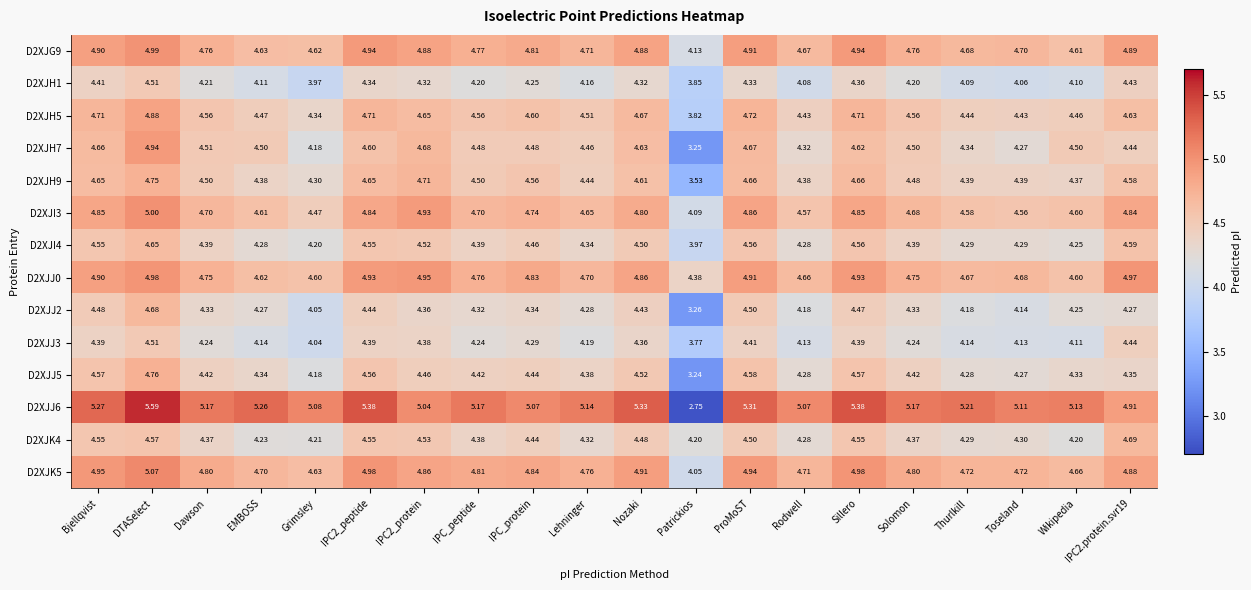

At which label is D2XJJ0 closest to 4?

Patrickios